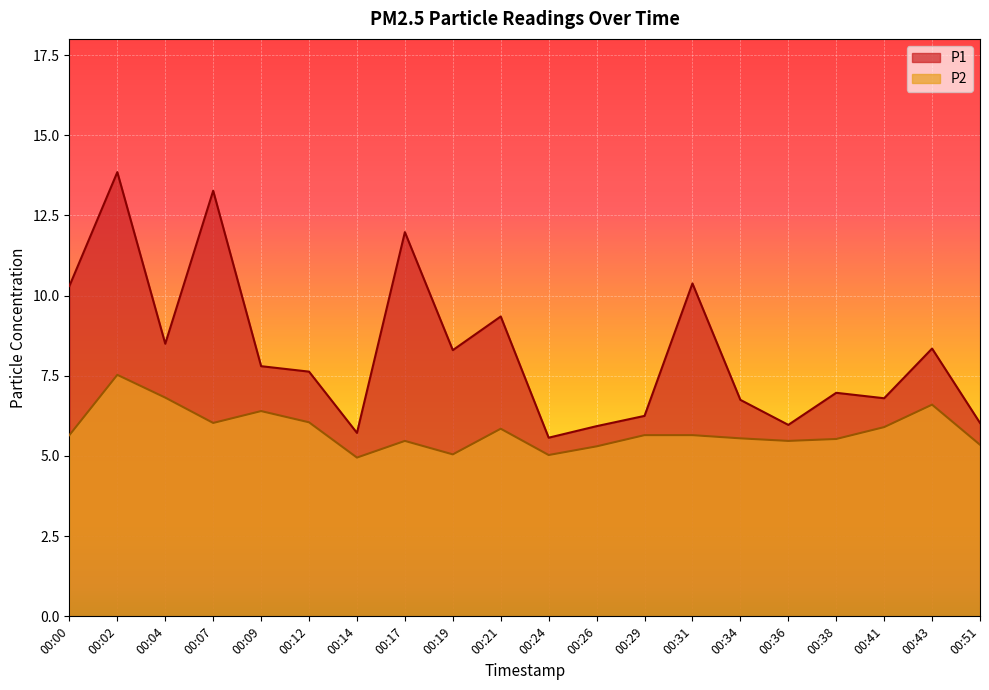

At which category does P1 reach its first local peak?

00:02